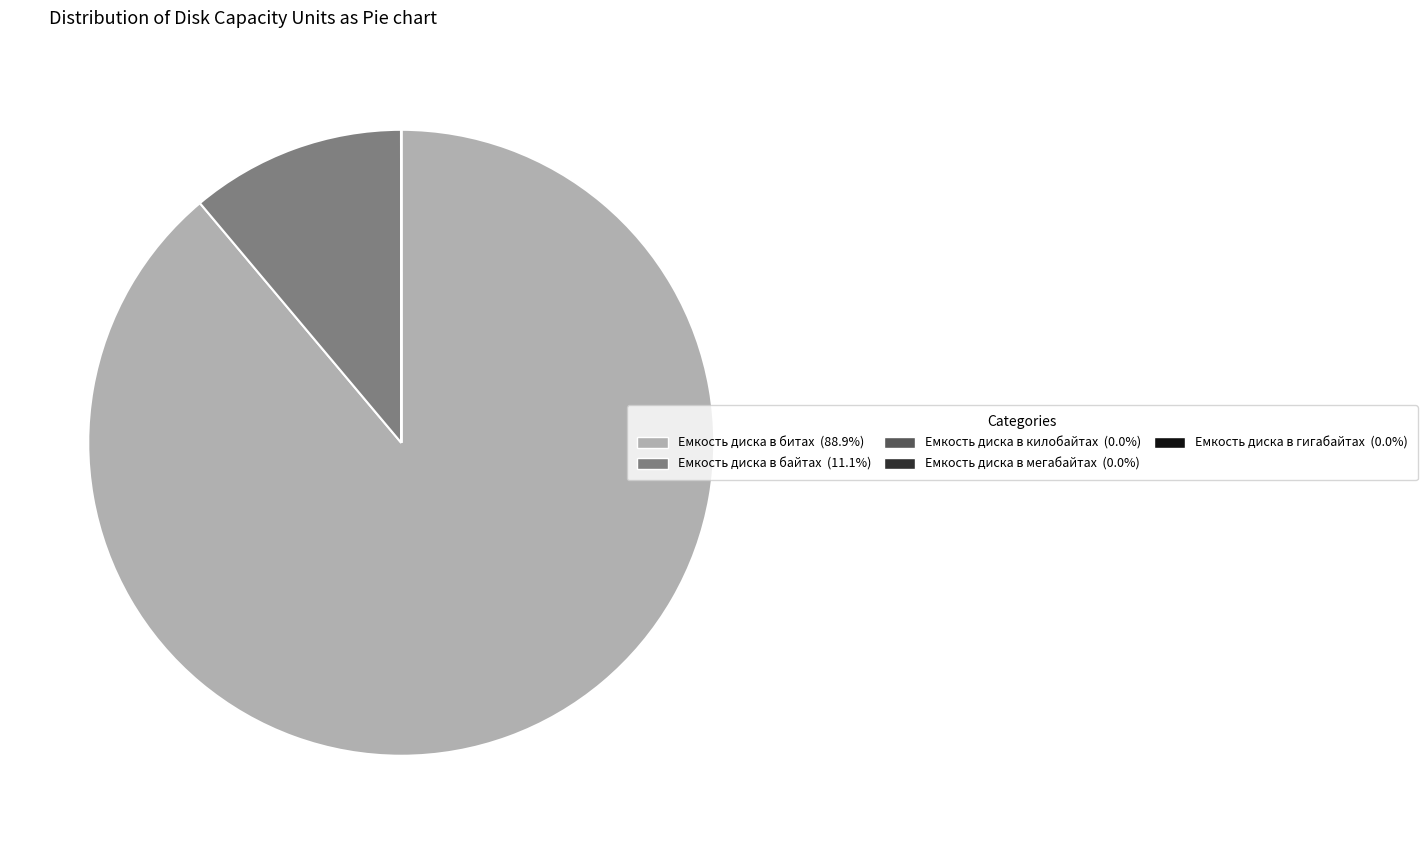

Do Емкость диска в битах and Емкость диска в байтах together represent more than half of the pie?

Yes